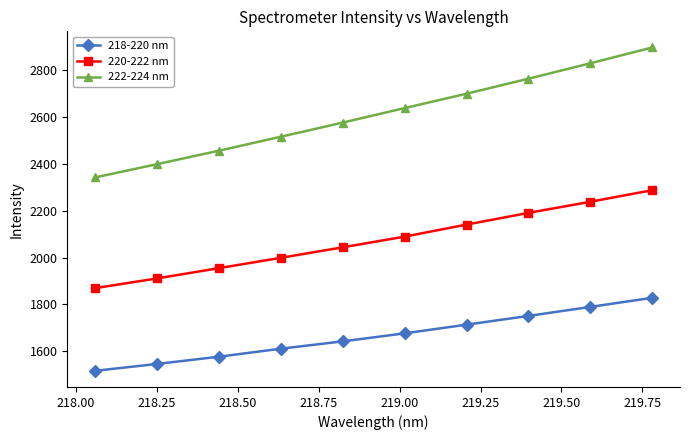

Which series has the largest total across all categories?

222-224 nm